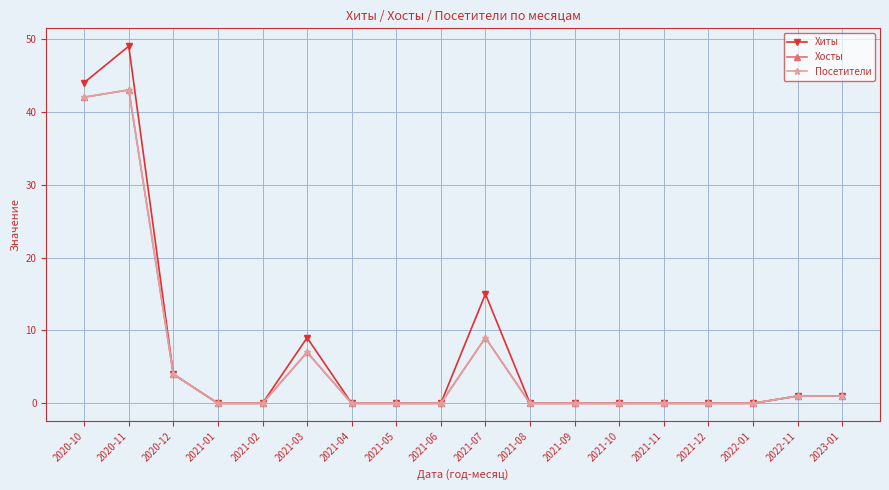

Which category has the highest value across all series?

2020-11